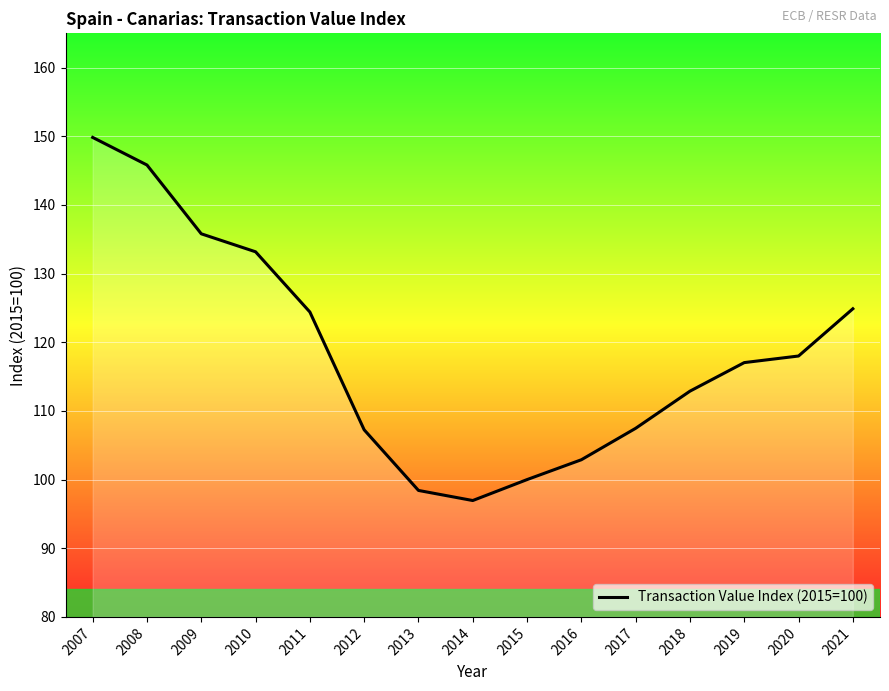

Is this an area chart (filled region under the line)?

No